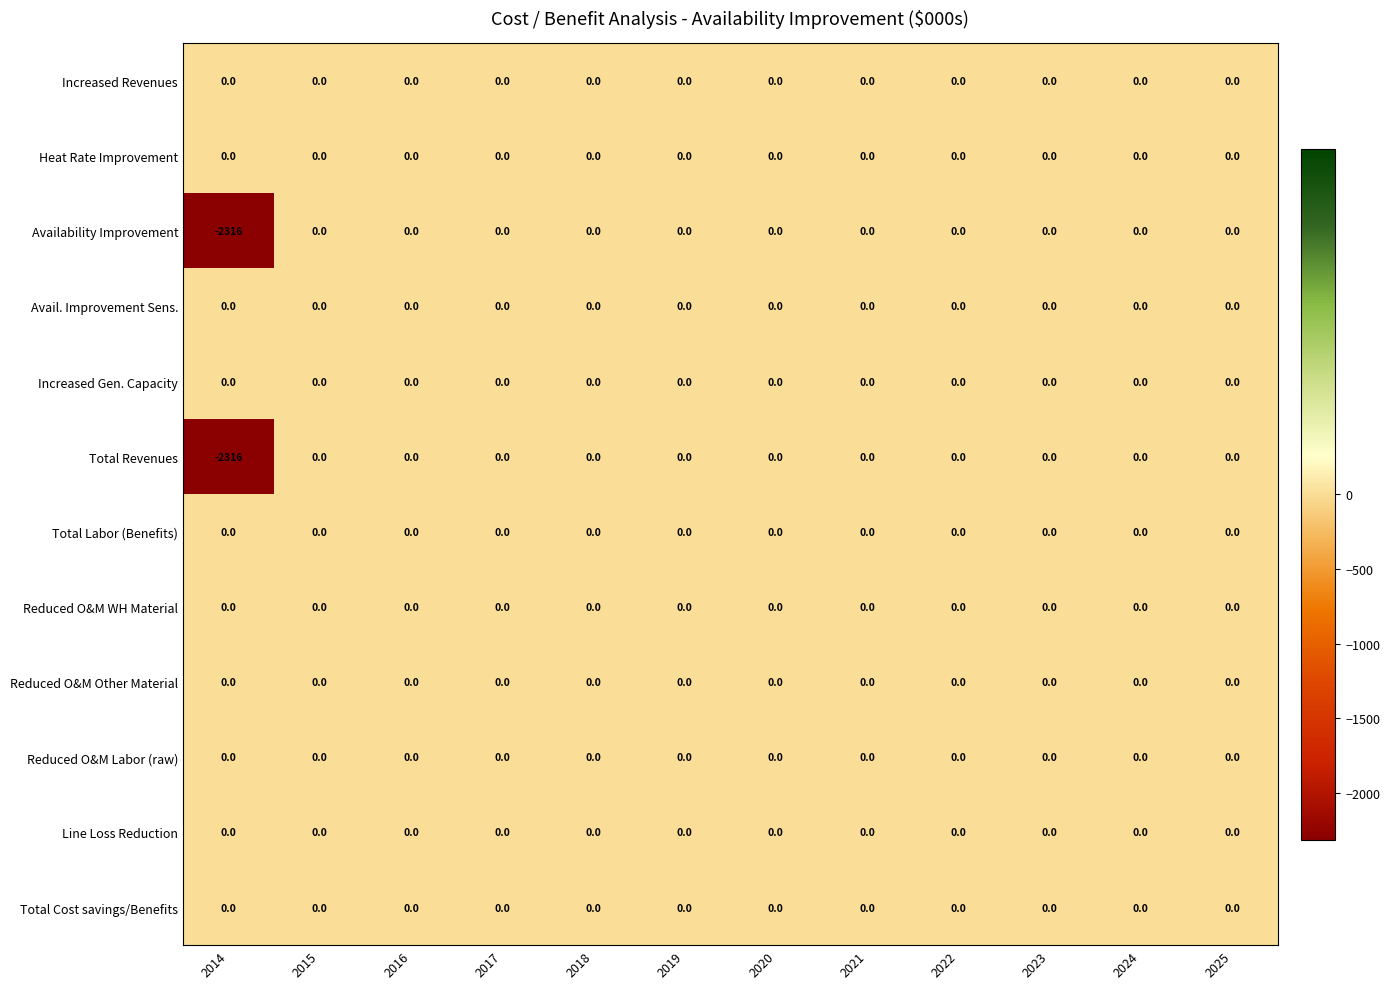

What is the minimum value shown in the chart?

-2316